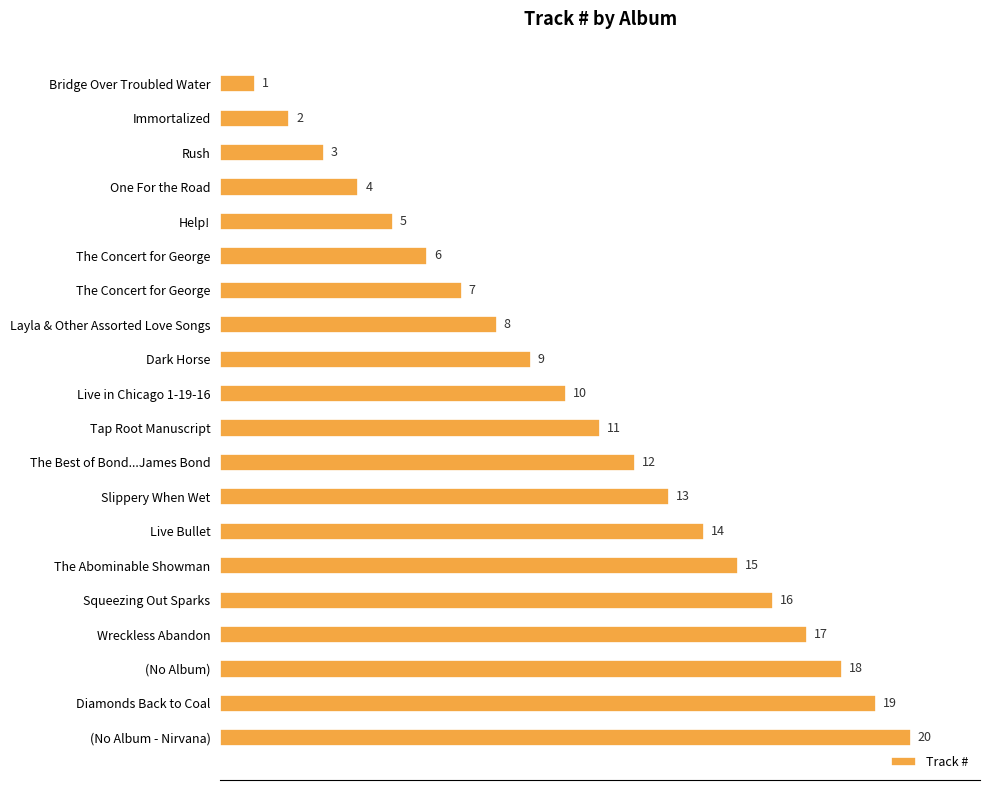

How many bars are there in total?

20